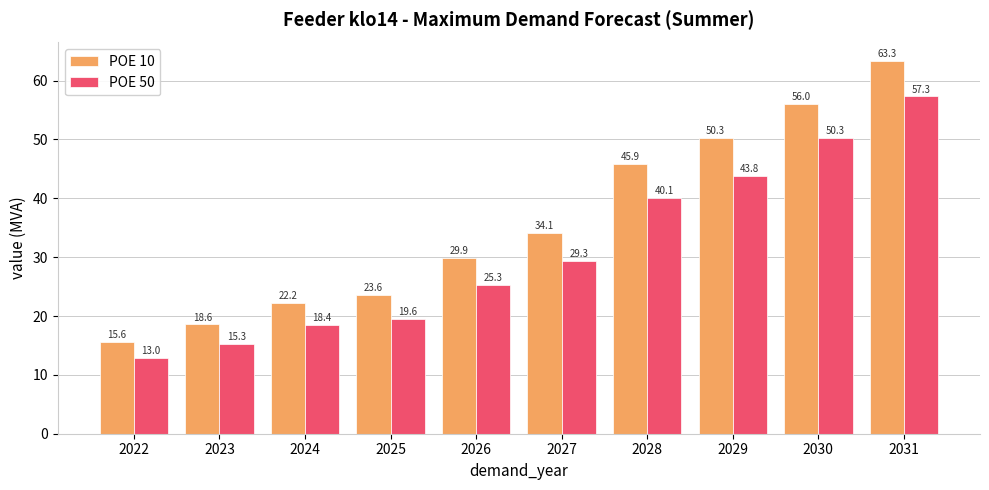

Which series has the largest total across all categories?

POE 10